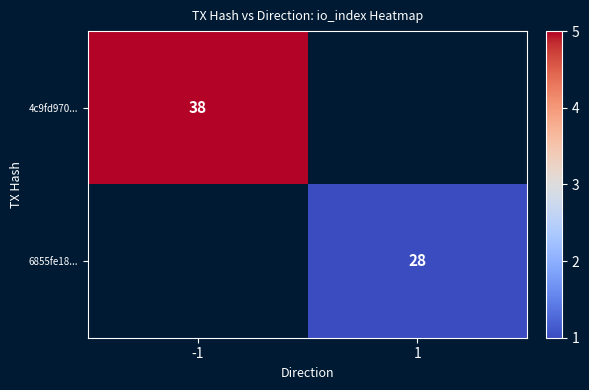

The 4c9fd970... series shows 18 at -1. True or false?

False